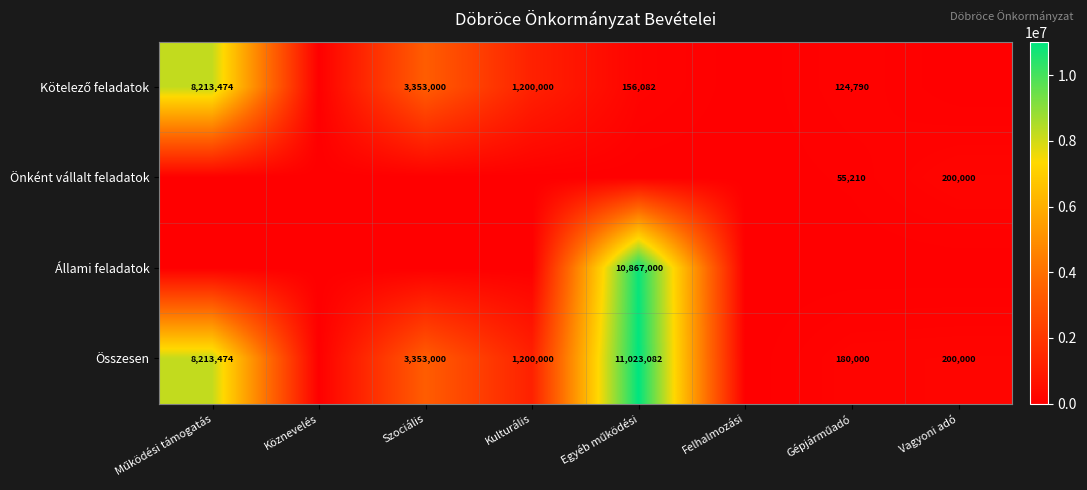

Between Felhalmozási and Gépjárműadó, which is larger?

Gépjárműadó